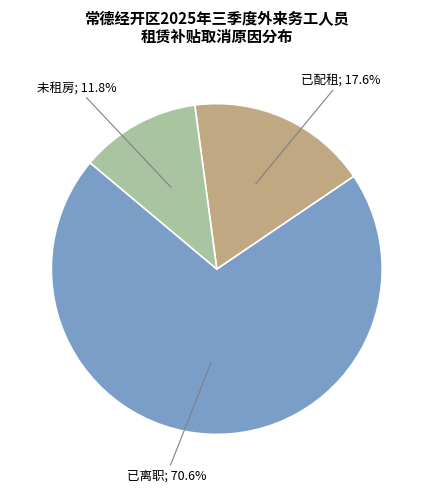

Is there a majority slice in this chart?

Yes